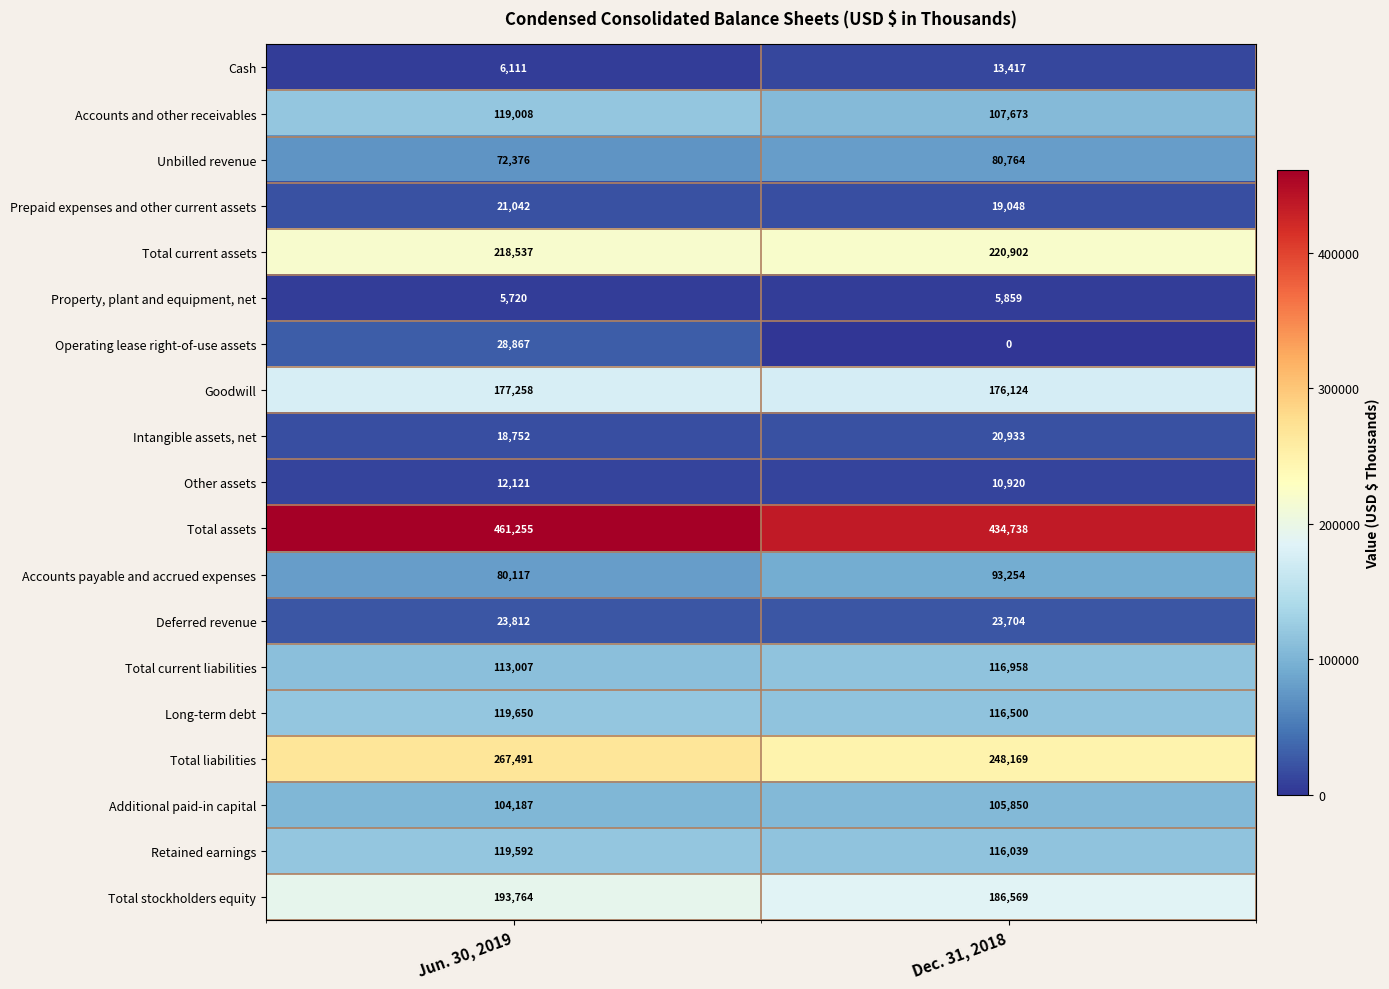

The value of Retained earnings at Jun. 30, 2019 is 159886. True or false?

False